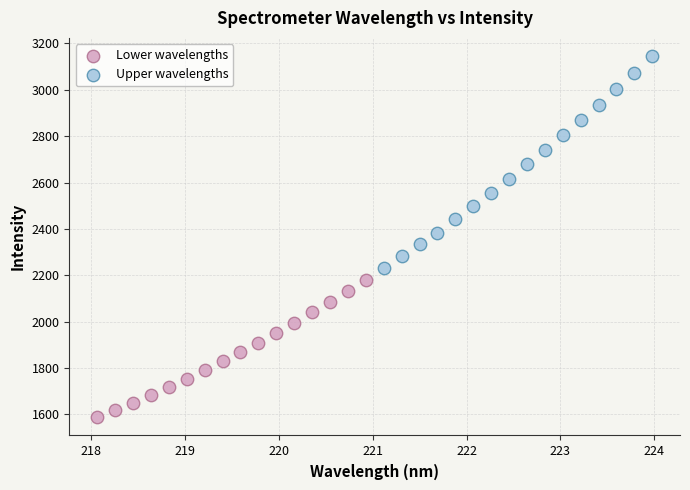

Which series contains the highest Y value?

Upper wavelengths